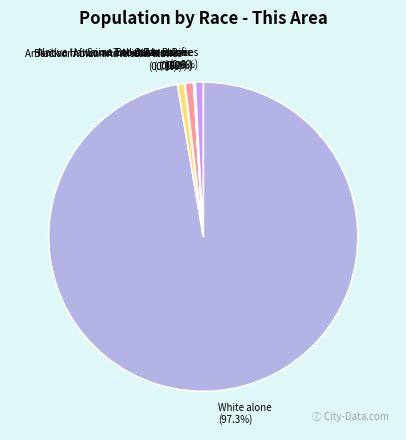

To the nearest percent, what is the difference between the largest and smallest slice percentages?

97%